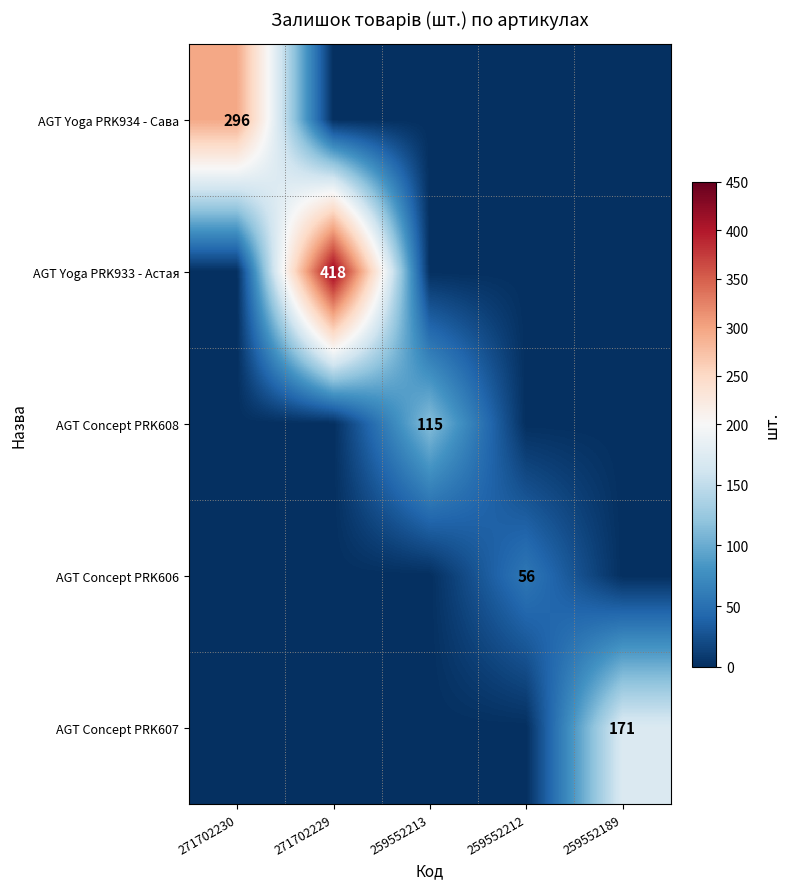

The AGT Yoga PRK933 - Астая series shows 0 at 271702230. True or false?

True